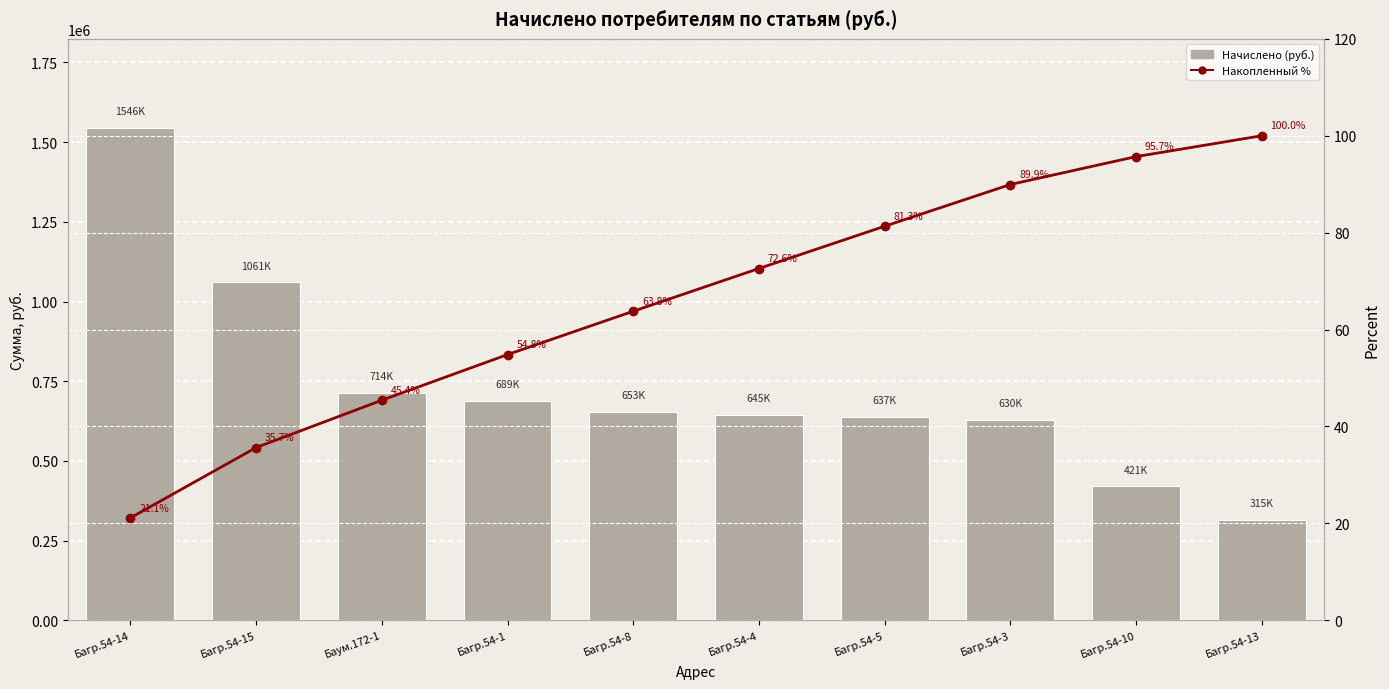

What is the average value of the Накопленный % series?

66.0